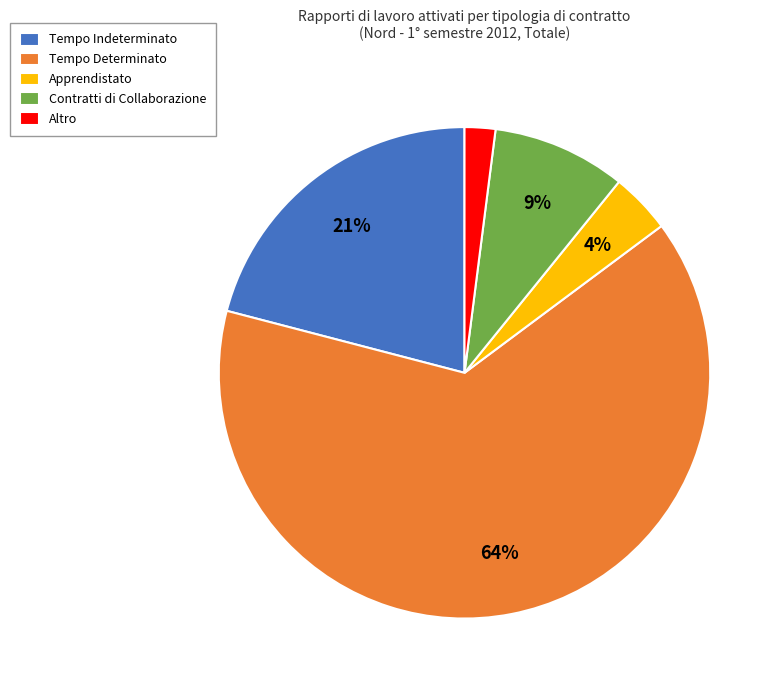

To the nearest percent, what is the combined percentage of Altro and Tempo Determinato?

66%